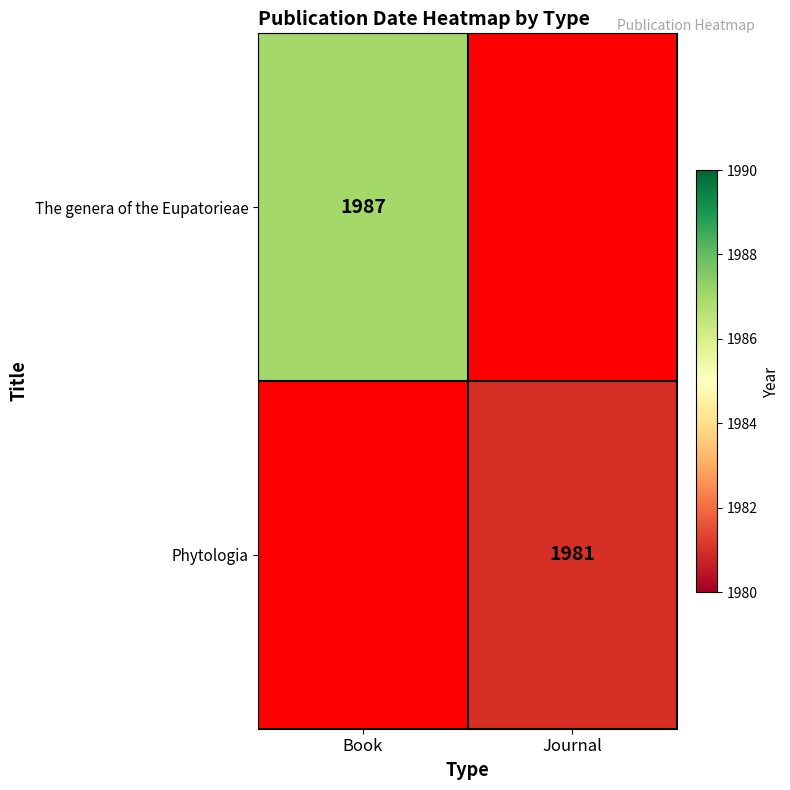

The value of Phytologia at Journal is 3149. True or false?

False